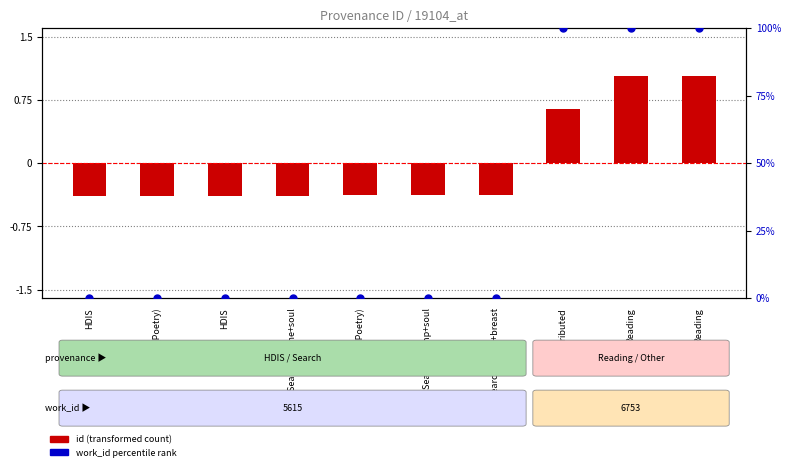

Which series has the largest total across all categories?

work_id (percentile)